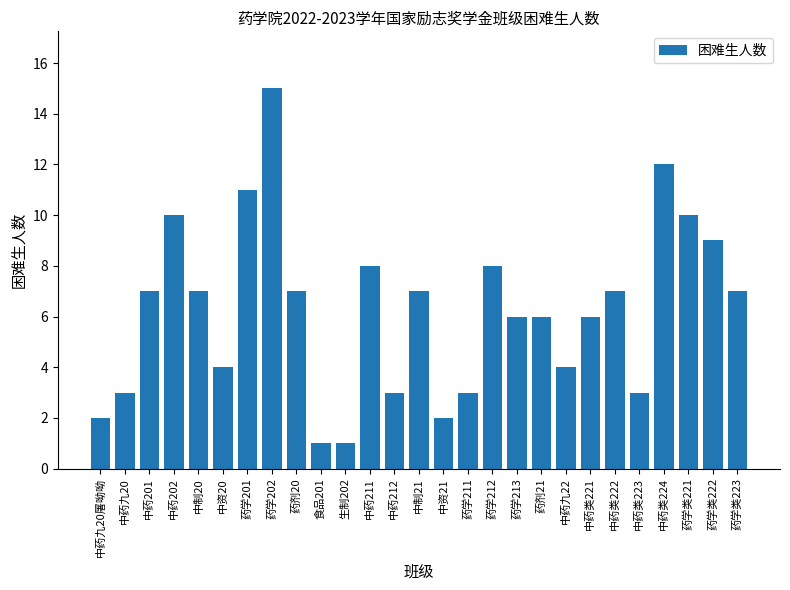

What position from the right is 中药类221?

7